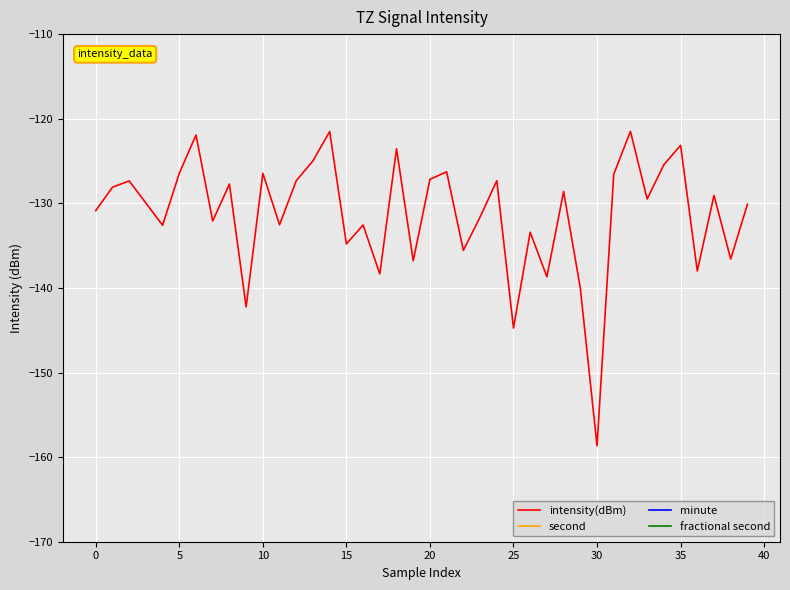

Reading right to left, extract all data points from this chart.

intensity(dBm): -130.1	-136.6	-129.1	-138.0	-123.1	-125.4	-129.5	-121.5	-126.6	-158.7	-140.0	-128.6	-138.7	-133.4	-144.7	-127.3	-131.6	-135.6	-126.3	-127.2	-136.8	-123.6	-138.3	-132.6	-134.8	-121.5	-125.0	-127.3	-132.5	-126.5	-142.2	-127.7	-132.1	-121.9	-126.4	-132.6	-130.0	-127.4	-128.1	-130.9
second: 18.0	16.0	14.0	12.0	10.0	8.0	6.0	4.0	2.0	0.0	58.0	56.0	54.0	52.0	50.0	48.0	46.0	44.0	42.0	40.0	38.0	36.0	34.0	32.0	30.0	28.0	26.0	24.0	22.0	20.0	18.0	16.0	14.0	12.0	10.0	8.0	6.0	4.0	2.0	0.0
minute: 1.0	1.0	1.0	1.0	1.0	1.0	1.0	1.0	1.0	1.0	0.0	0.0	0.0	0.0	0.0	0.0	0.0	0.0	0.0	0.0	0.0	0.0	0.0	0.0	0.0	0.0	0.0	0.0	0.0	0.0	0.0	0.0	0.0	0.0	0.0	0.0	0.0	0.0	0.0	0.0
fractional second: 0.0	0.0	0.0	0.0	0.0	0.0	0.0	0.0	0.0	0.0	0.0	0.0	0.0	0.0	0.0	0.0	0.0	0.0	0.0	0.0	0.0	0.0	0.0	0.0	0.0	0.0	0.0	0.0	0.0	0.0	0.0	0.0	0.0	0.0	0.0	0.0	0.0	0.0	0.0	0.0